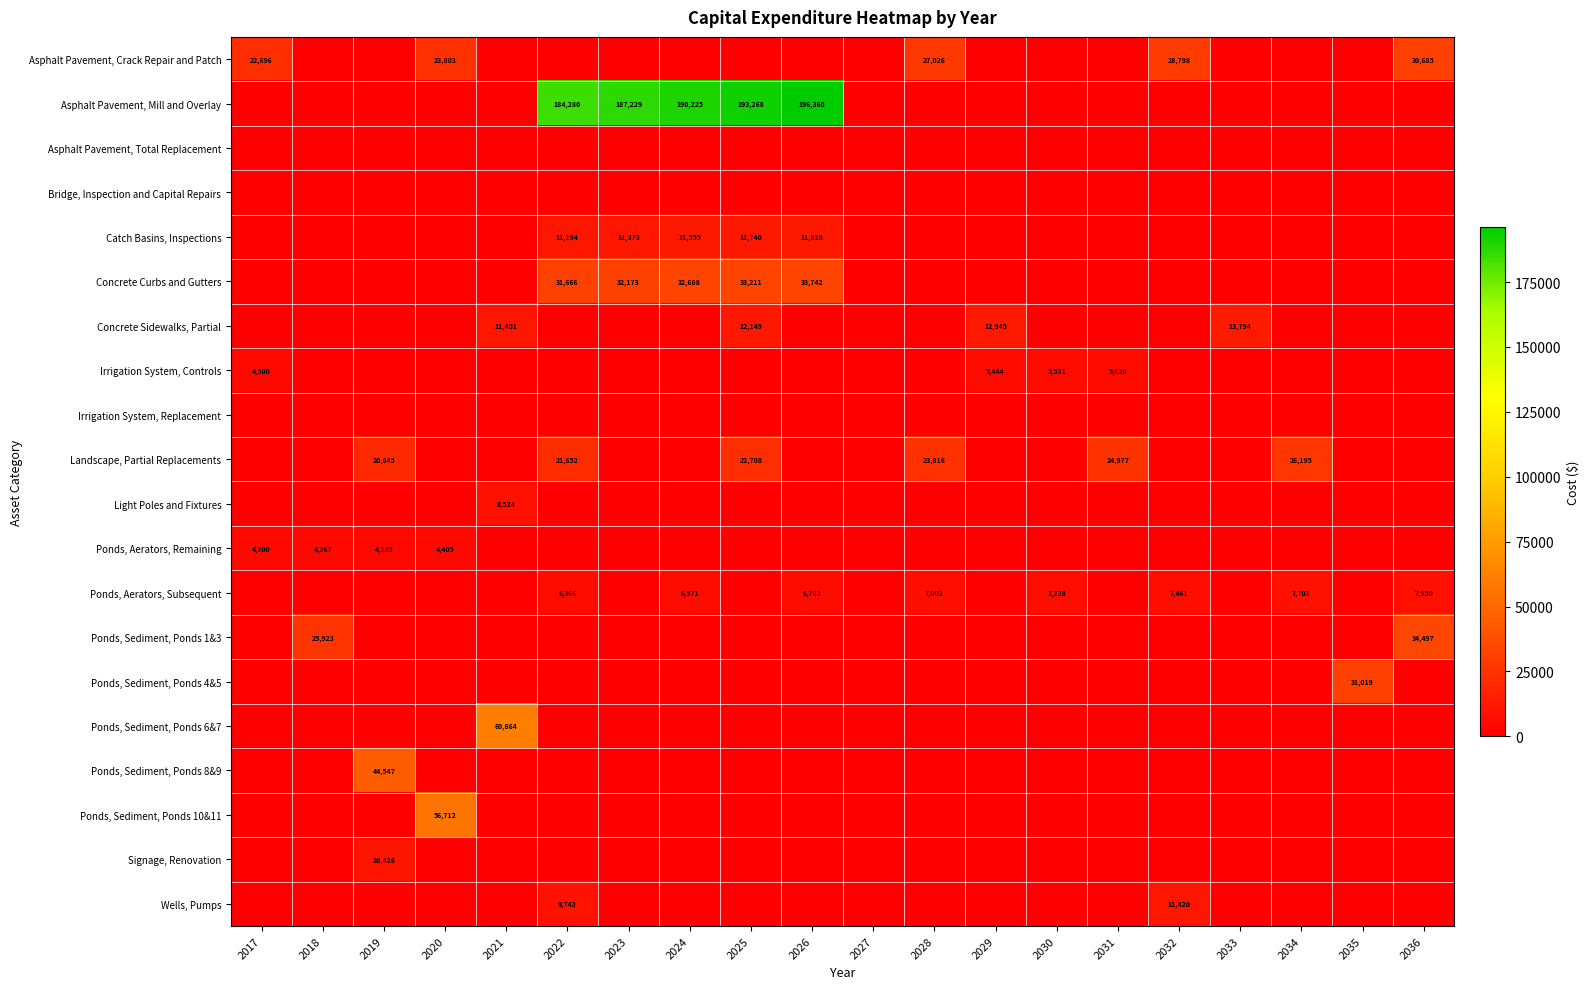

Which series has the largest total across all categories?

Asphalt Pavement, Mill and Overlay